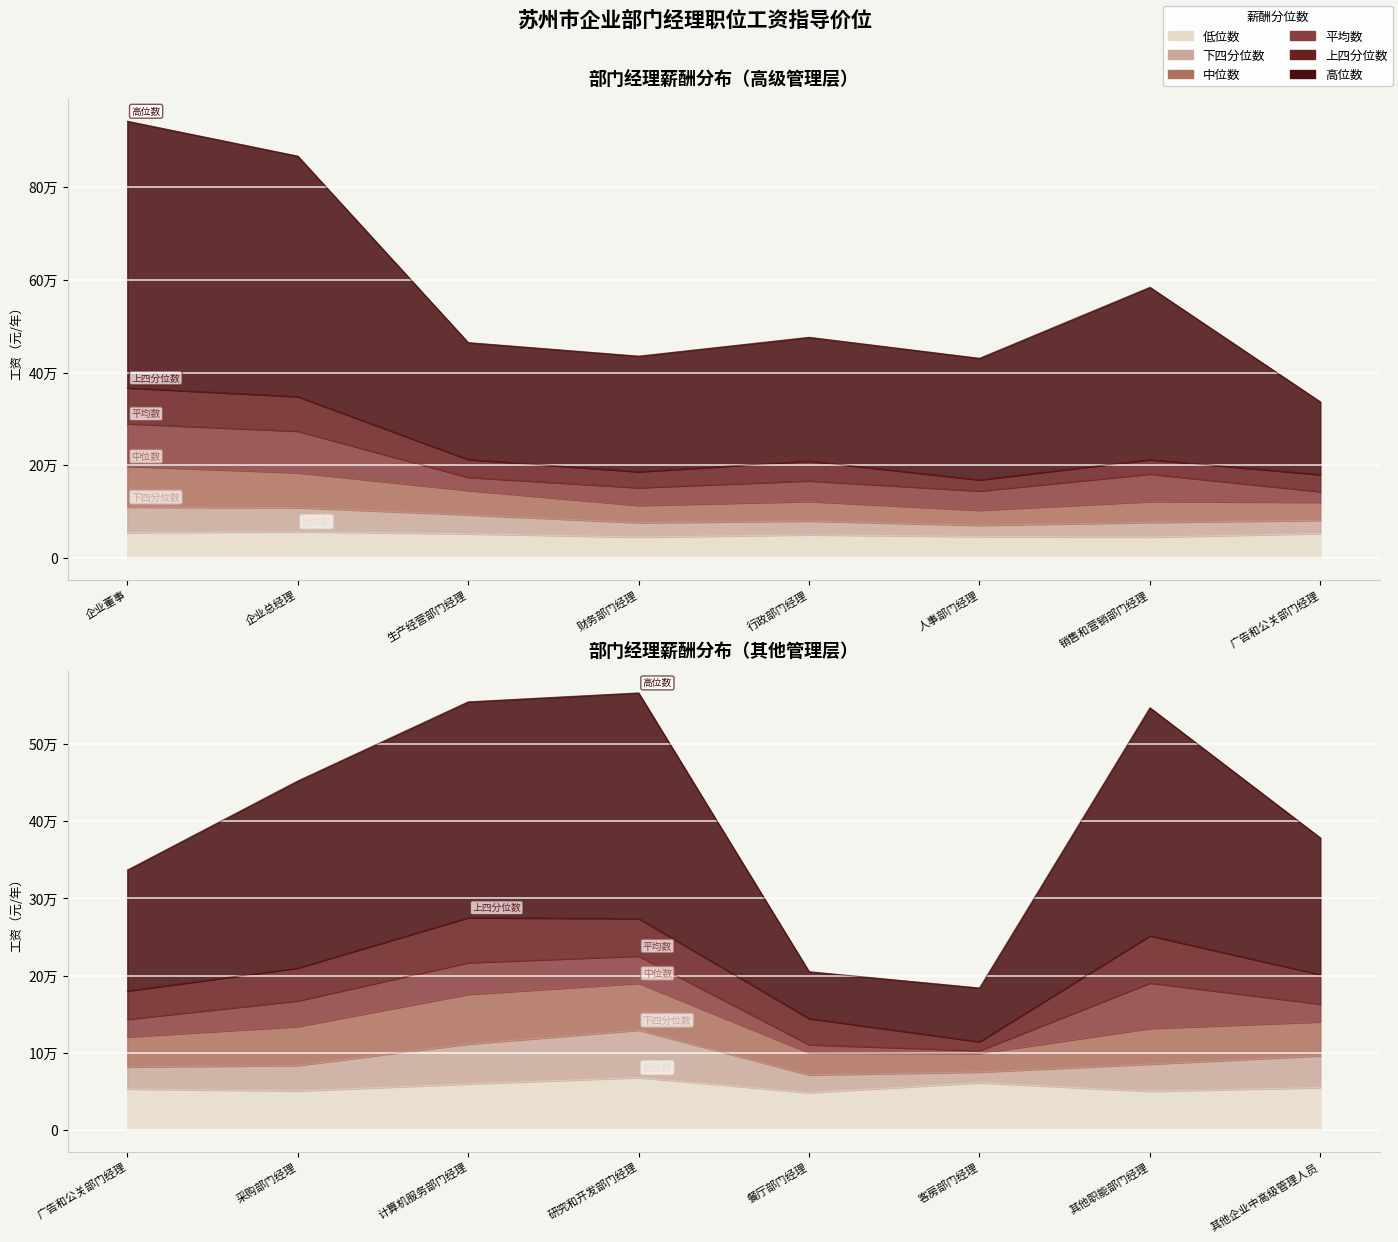

The value of 平均数 at 财务部门经理 is 151881. True or false?

True